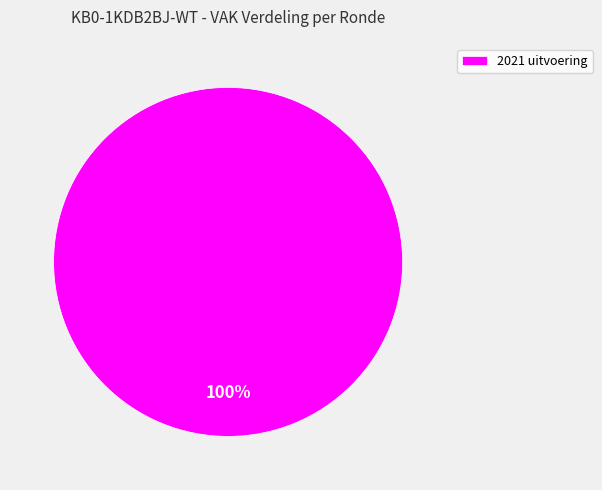

Which slice represents more than half of the pie?

2021 uitvoering